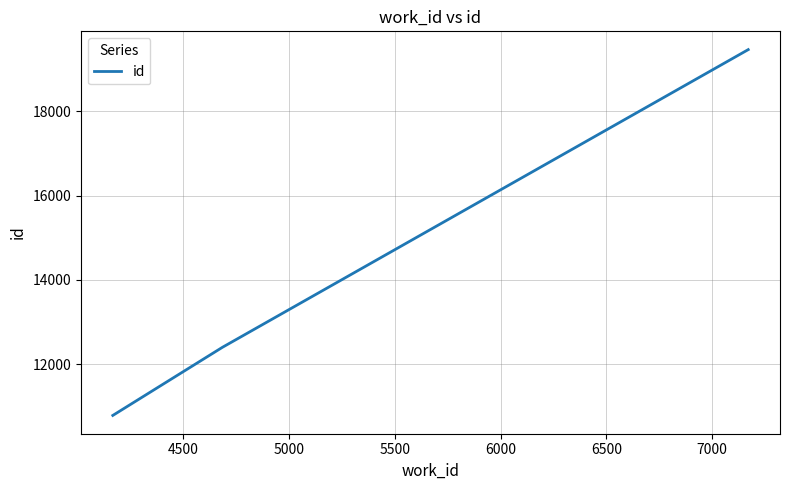

What is the greatest value displayed?

19462